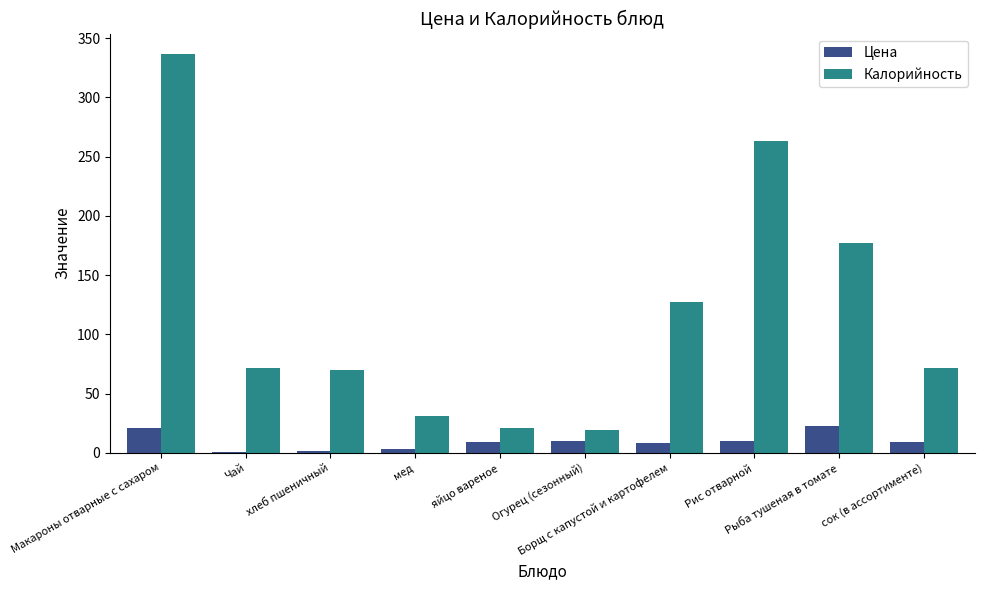

What is the total value across all series at Рис отварной?

273.3